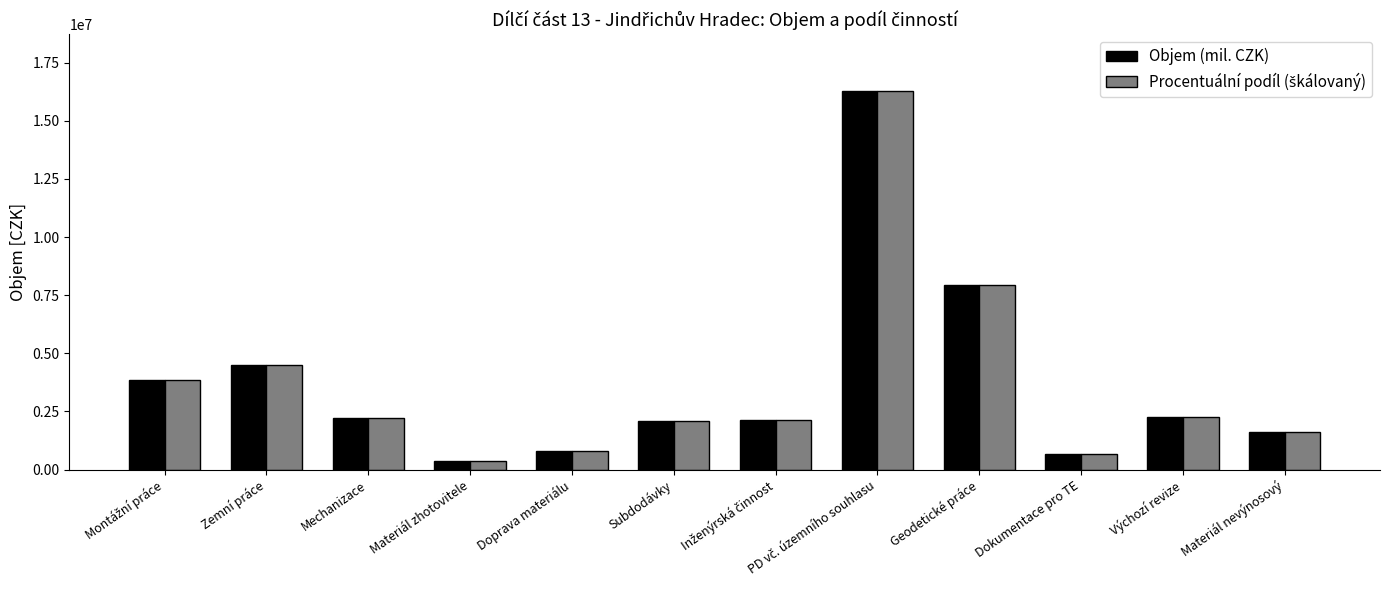

The Objem (mil. CZK) series shows 4489034.5 at Zemní práce. True or false?

True